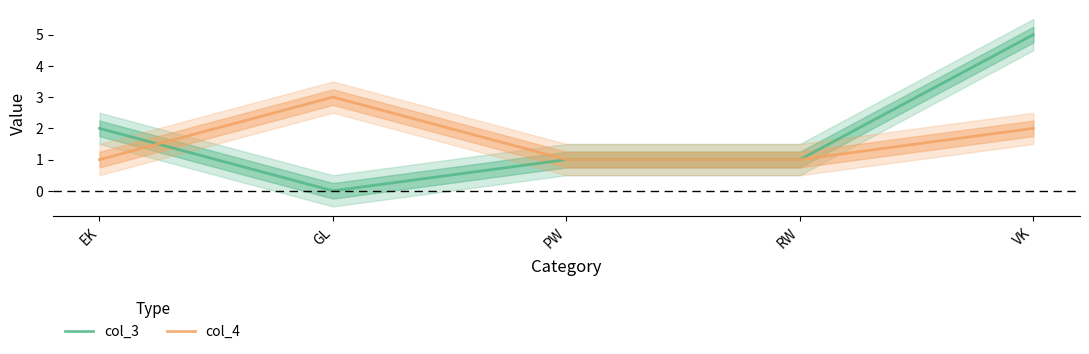

What is the value of the col_4 point at the 5th from the left?

2